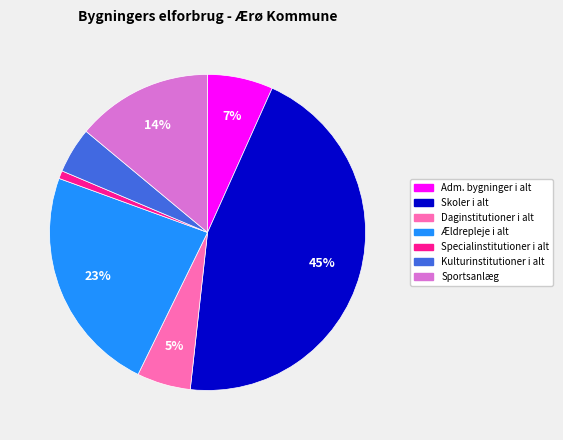

To the nearest percent, what is the difference between the largest and smallest slice percentages?

44%